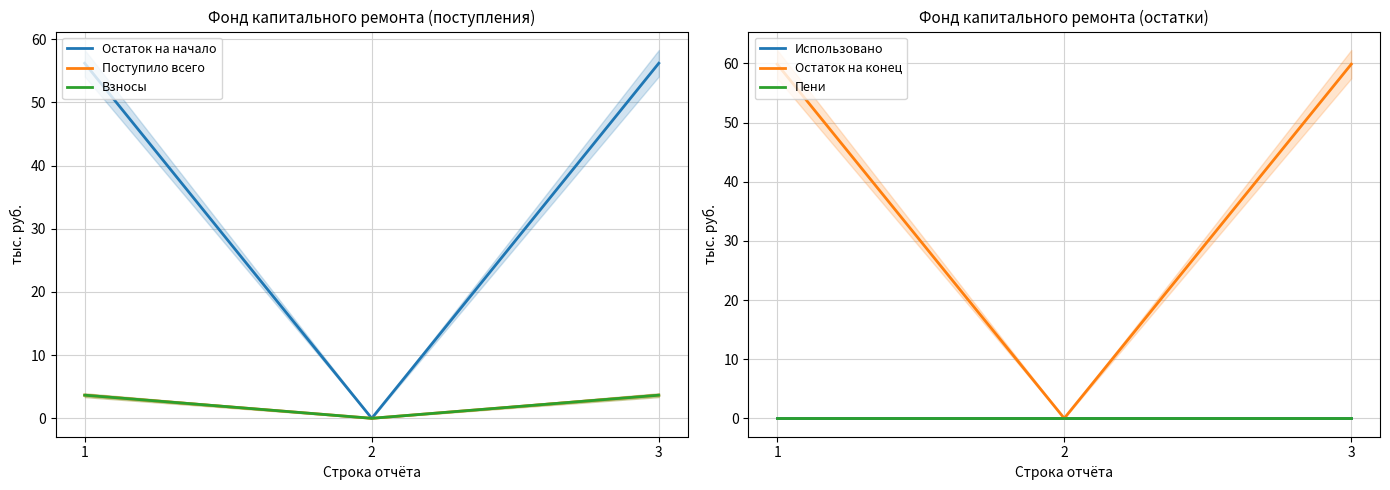

Reading left to right, list all the values displayed in this chart.

Остаток на начало: 56.2	0.0	56.2
Поступило всего: 3.7	0.0	3.7
Взносы: 3.7	0.0	3.7
Использовано: 0.0	0.0	0.0
Остаток на конец: 59.9	0.0	59.9
Пени: 0.0	0.0	0.0